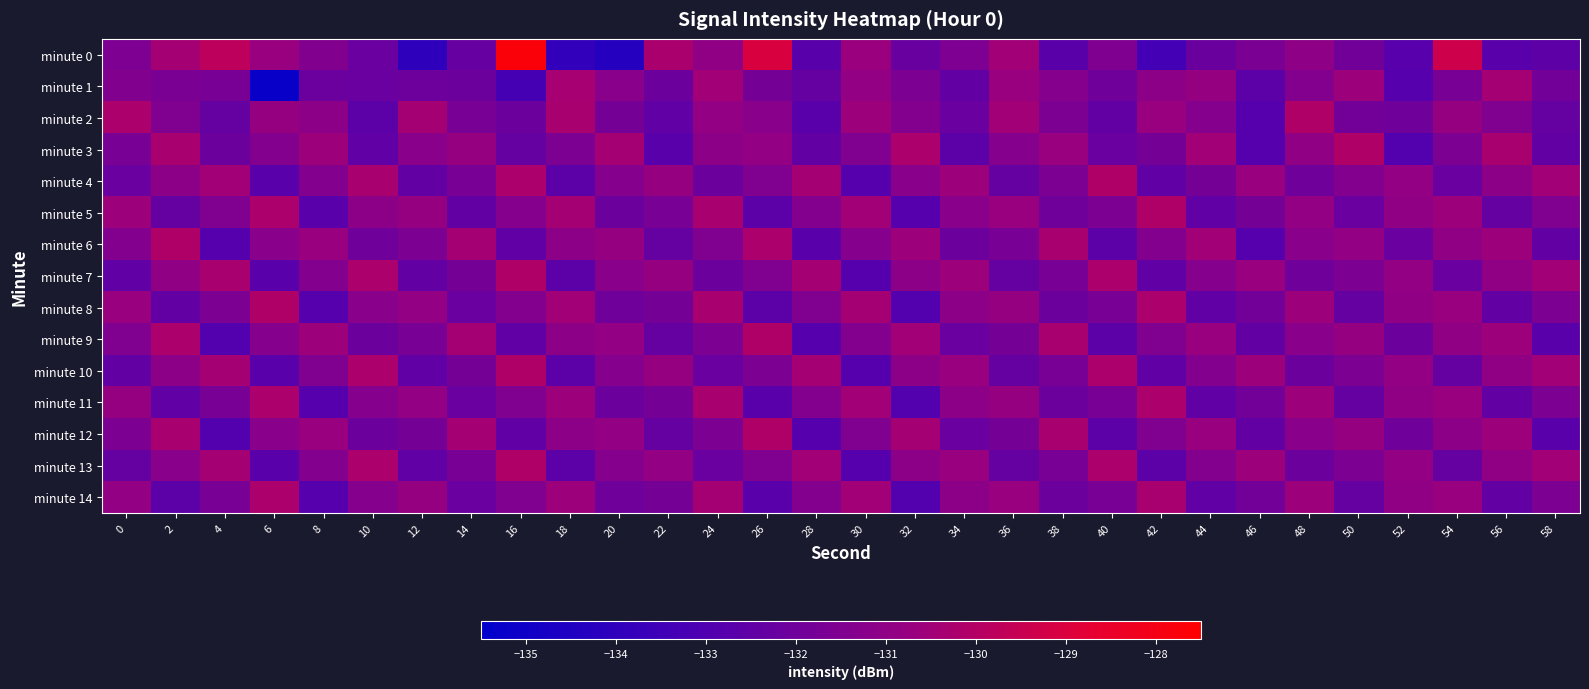

At which category is the sum across all series the highest?

48